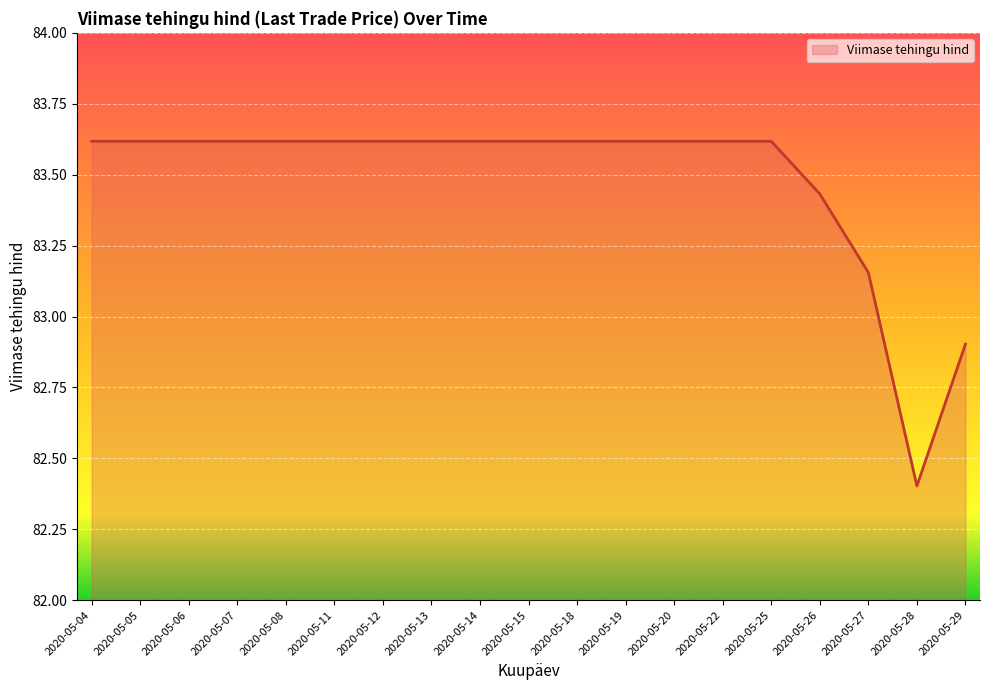

At which label does the data first exceed 83?

2020-05-04